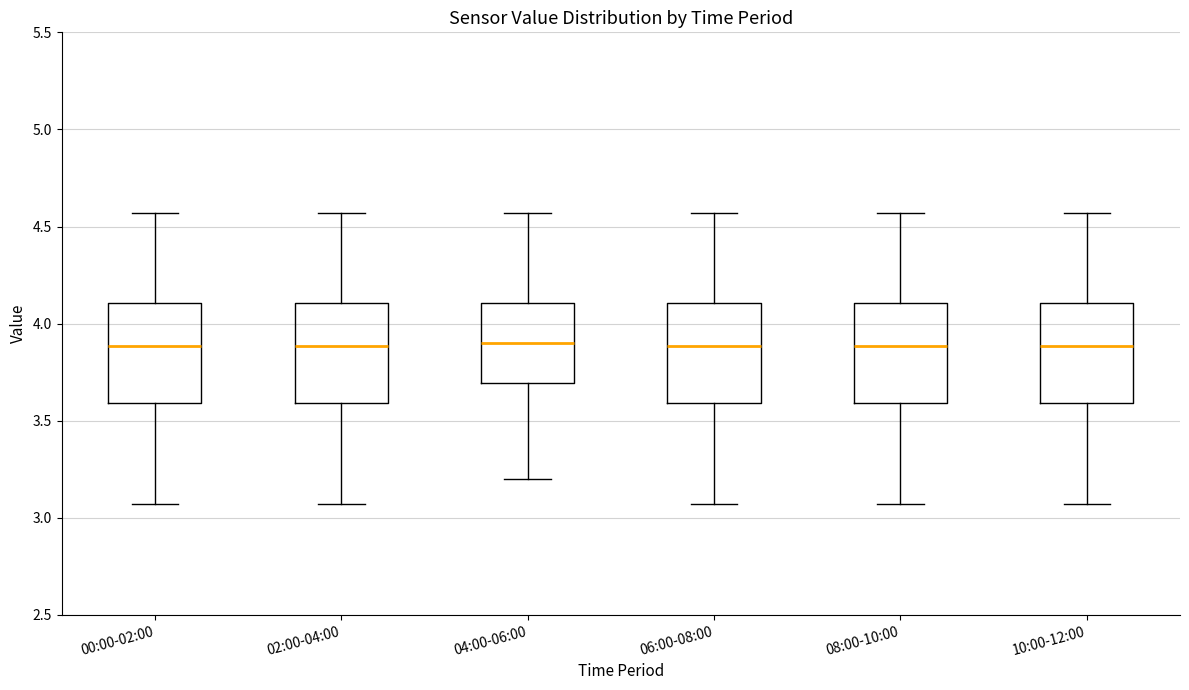

Where does the upper whisker of the box for 08:00-10:00 end on the y-axis? The values are not printed on the chart, so give them approximately, as read against the axis.

4.55